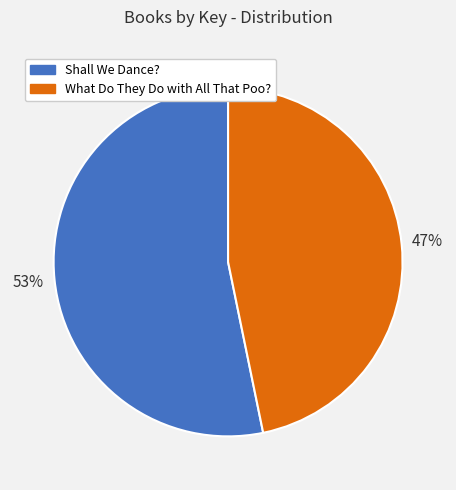

Combined, do Shall We Dance? and What Do They Do with All That Poo? account for over 50%?

Yes